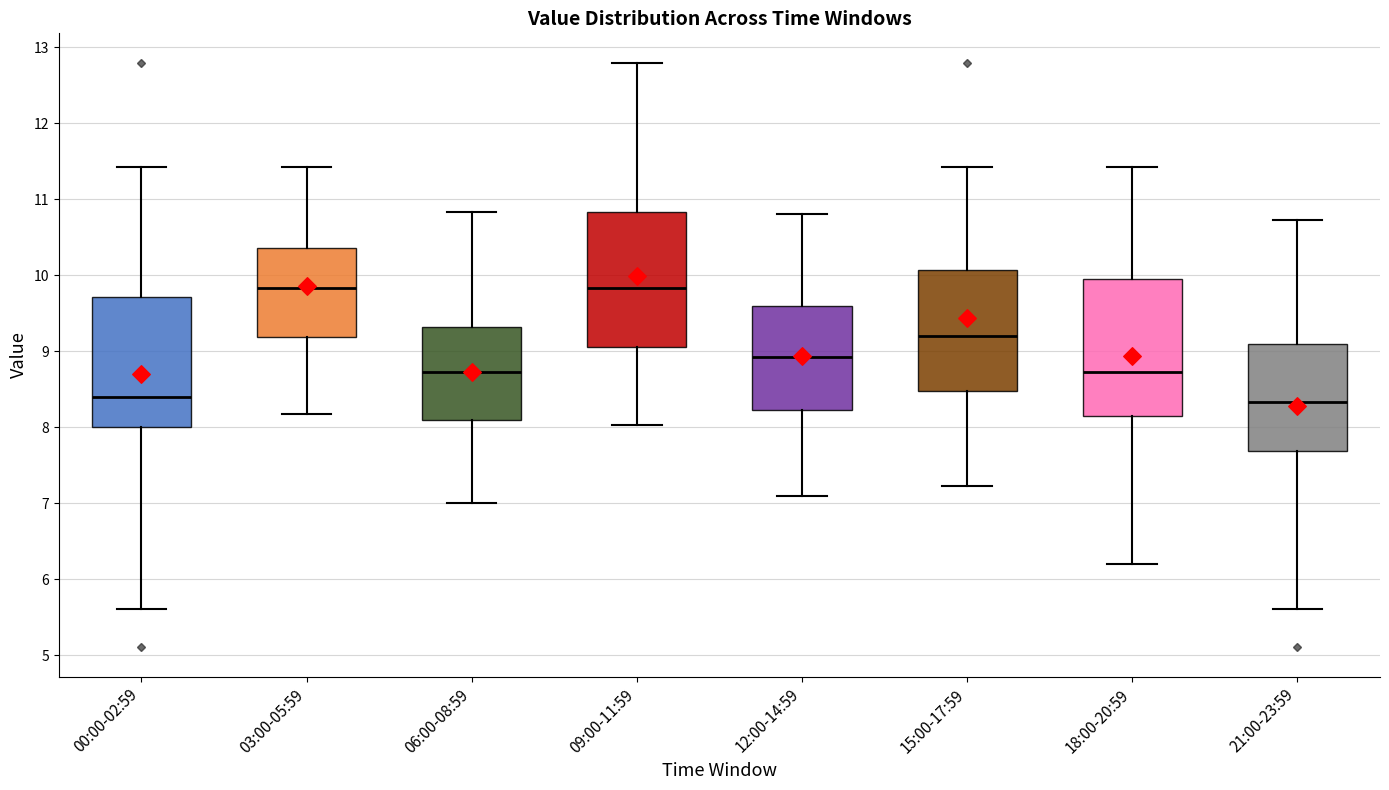

Reading left to right, transcribe this box plot: for each box, give where its median line is, the range the box spans, and where its two whiskers end, as read against the y-axis. The values are not printed on the chart, so give them approximately, as read against the axis.

00:00-02:59: median 8.4, box 8.0 to 9.7, whiskers 5.6 to 11.4
03:00-05:59: median 9.8, box 9.2 to 10.4, whiskers 8.2 to 11.4
06:00-08:59: median 8.7, box 8.1 to 9.3, whiskers 7.0 to 10.8
09:00-11:59: median 9.8, box 9.1 to 10.8, whiskers 8.0 to 12.8
12:00-14:59: median 8.9, box 8.2 to 9.6, whiskers 7.1 to 10.8
15:00-17:59: median 9.2, box 8.5 to 10.1, whiskers 7.2 to 11.4
18:00-20:59: median 8.7, box 8.2 to 10.0, whiskers 6.2 to 11.4
21:00-23:59: median 8.3, box 7.7 to 9.1, whiskers 5.6 to 10.7